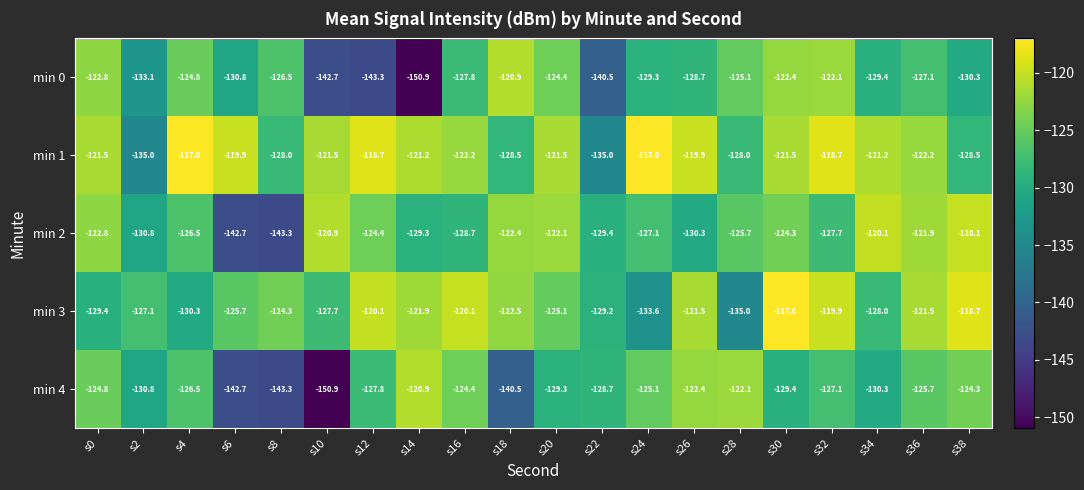

How many data points does each series have?

20